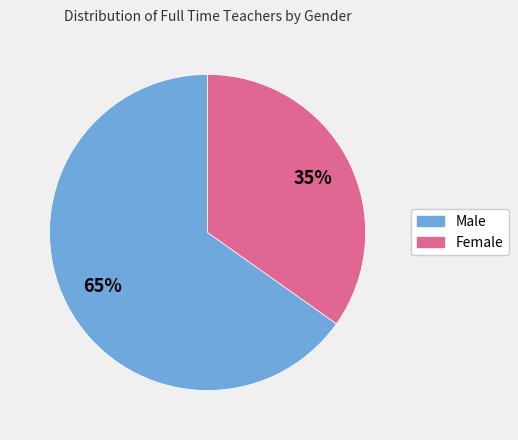

The Male slice represents 56% of the pie. True or false?

False